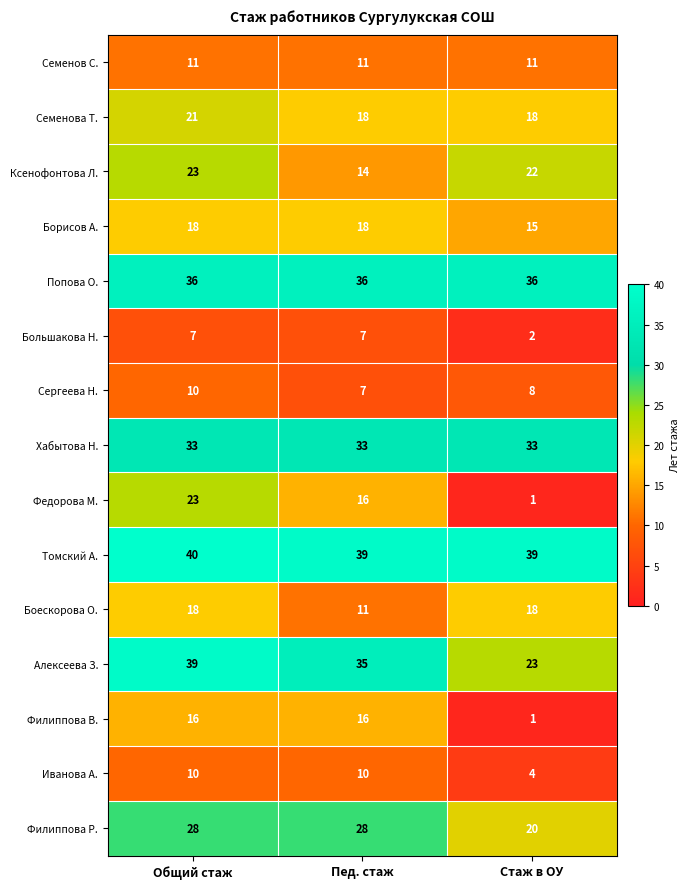

Which series has the largest range (max minus min)?

Федорова М.